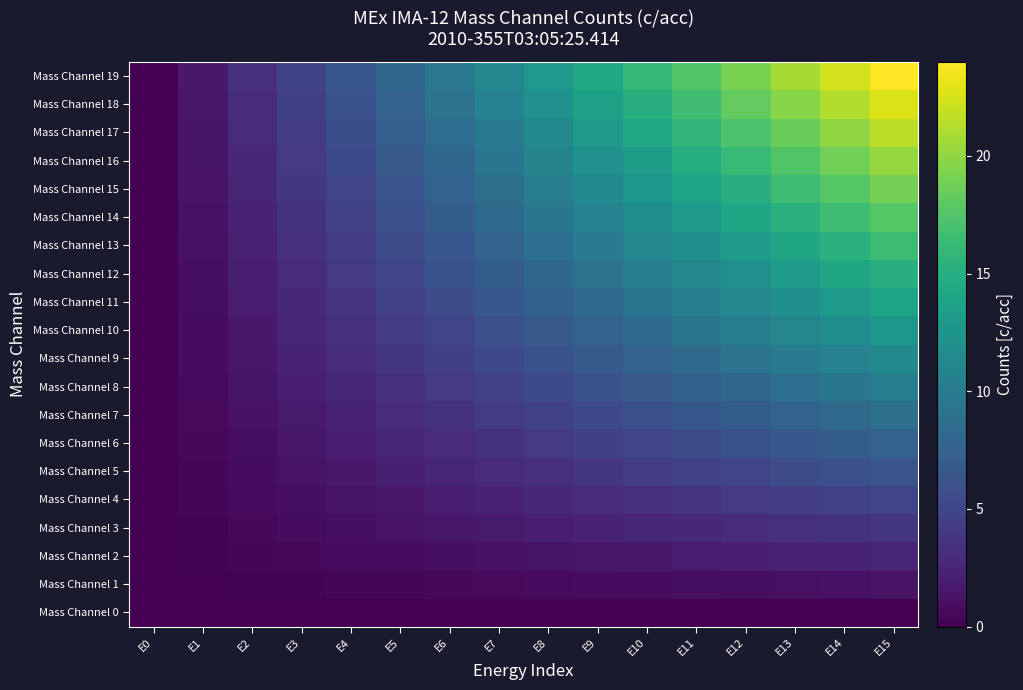

Which series has the largest range (max minus min)?

Mass Channel 19